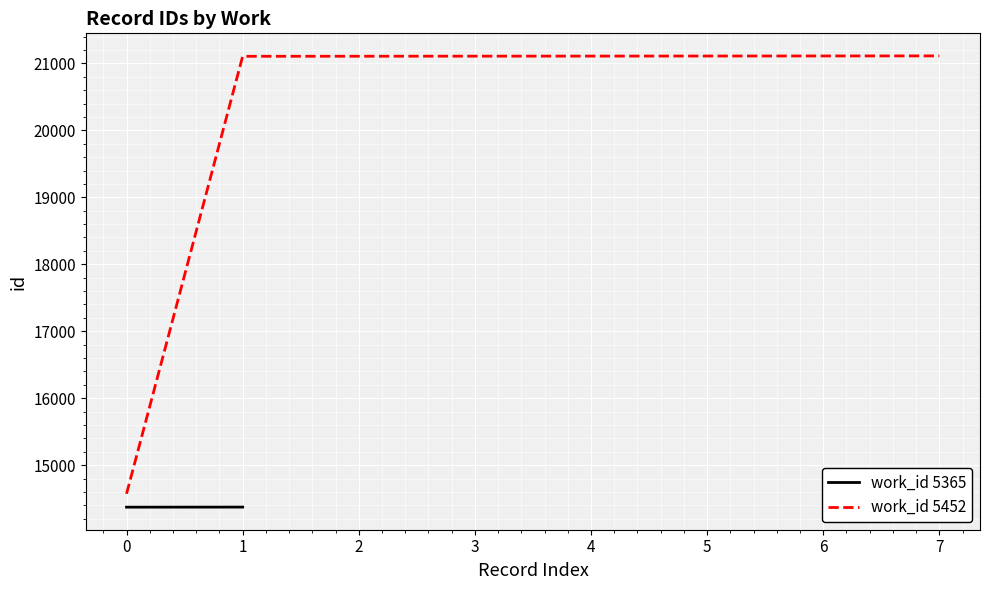

Is it true that work_id 5452 equals 14574 at 0?

True